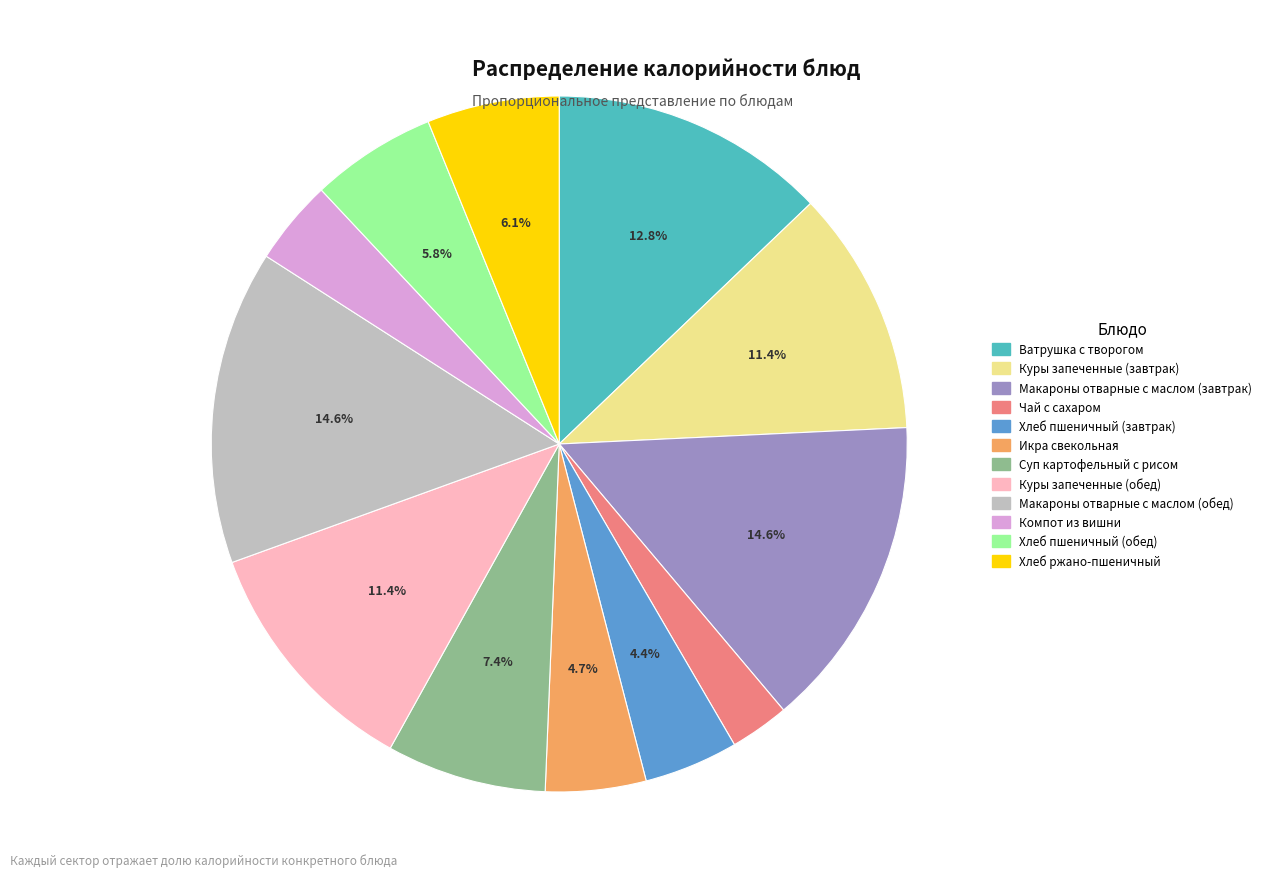

What percentage is the Макароны отварные с маслом (обед) slice, to the nearest percent?

15%